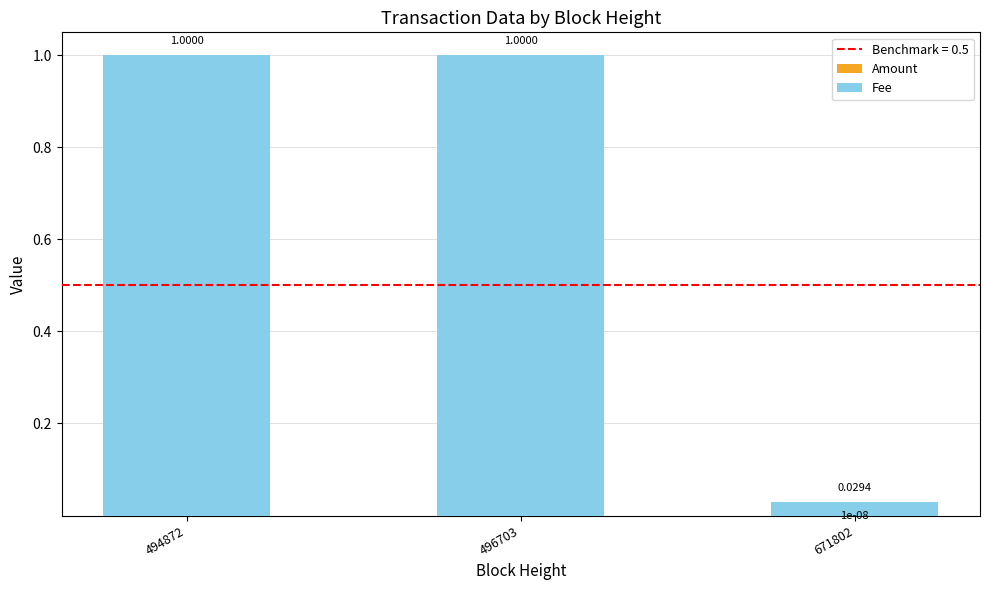

Which series changed the most between 496703 and 671802?

Fee